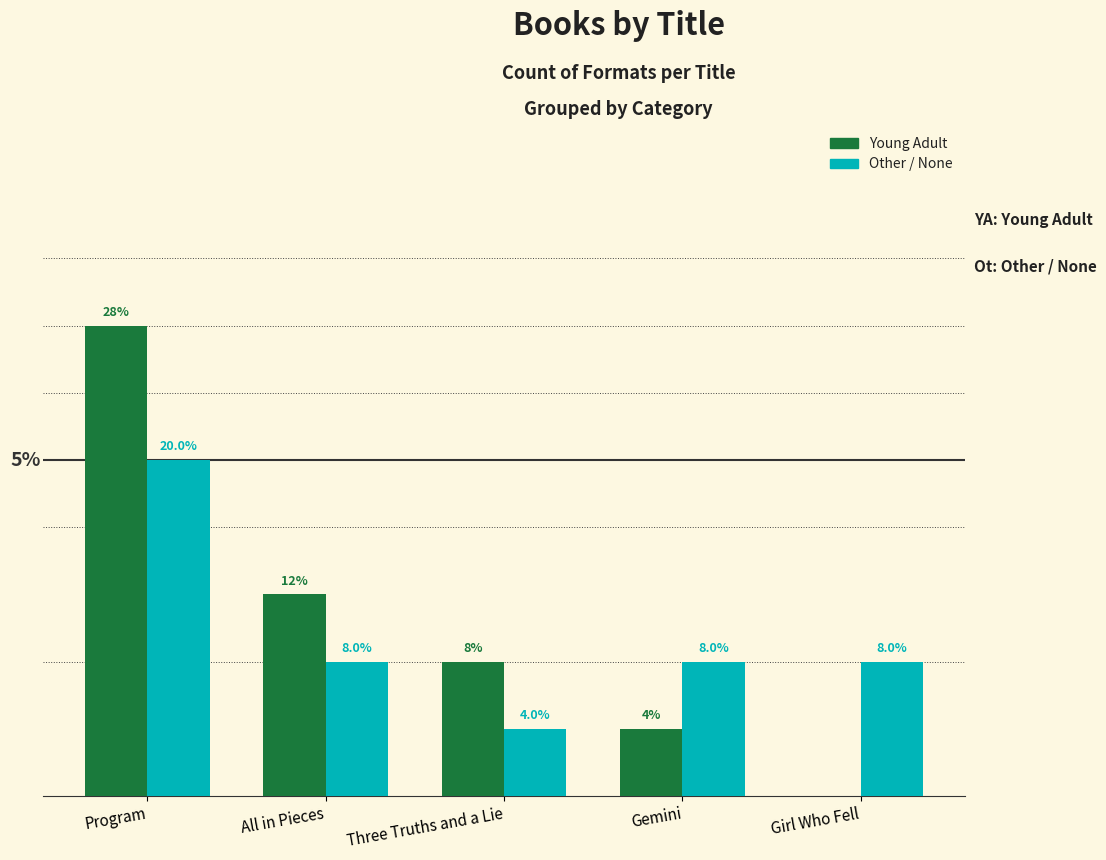

What are all the series names shown in the legend?

Young Adult, Other / None